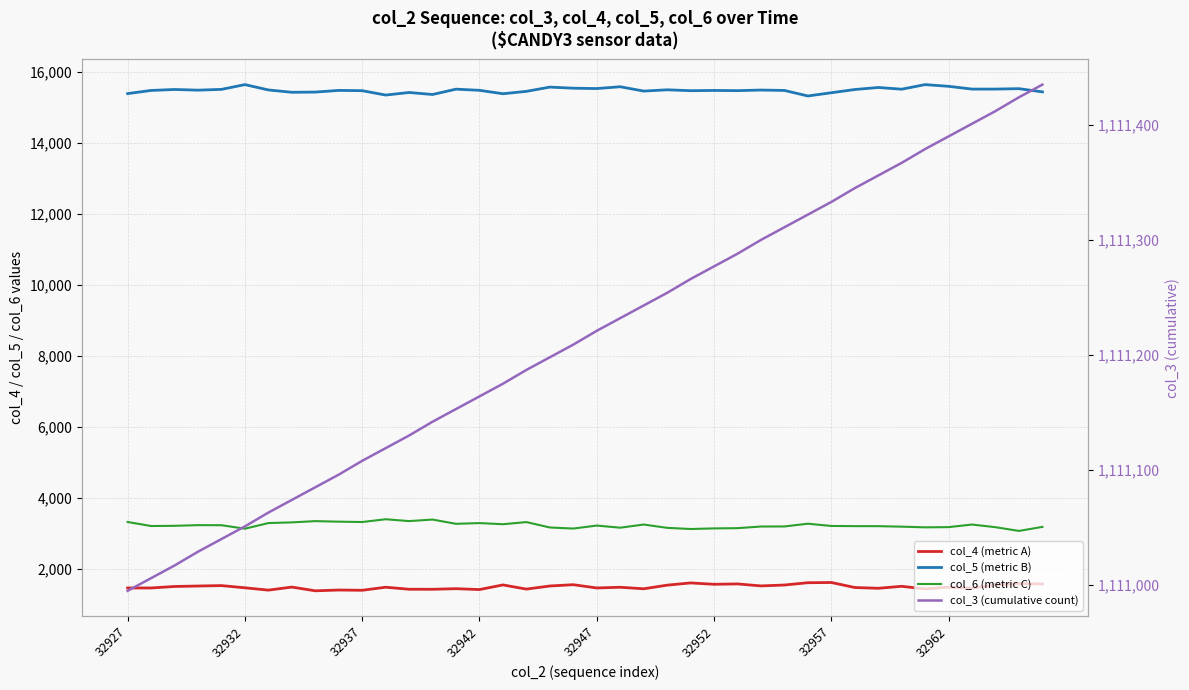

What is the total value across all series at 8?

1131256